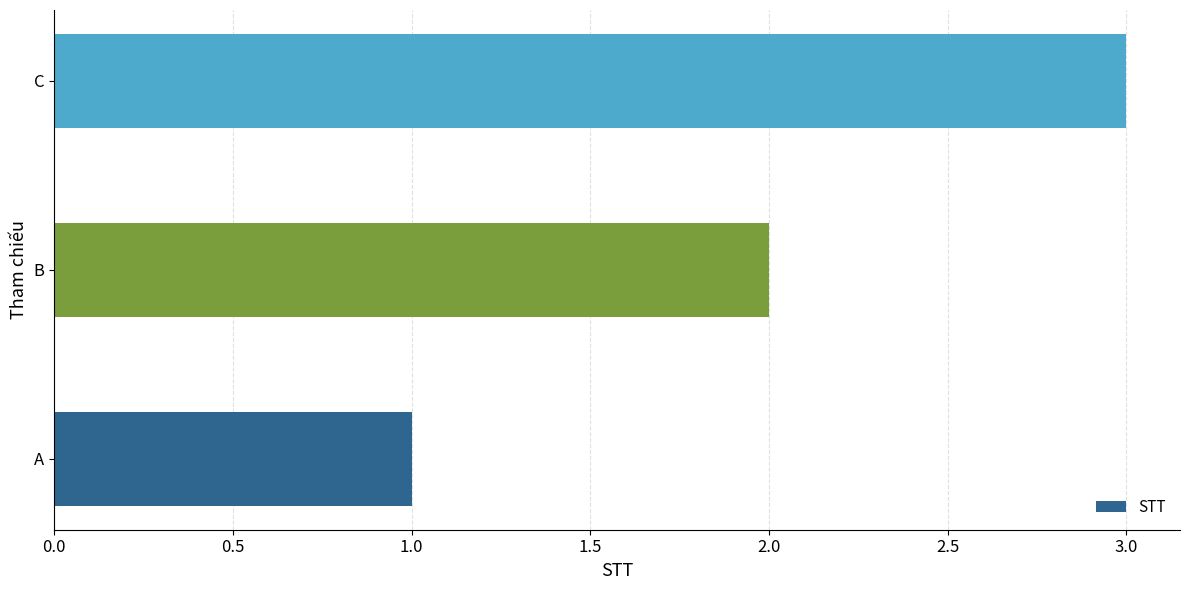

Which category has the highest value across all series?

C